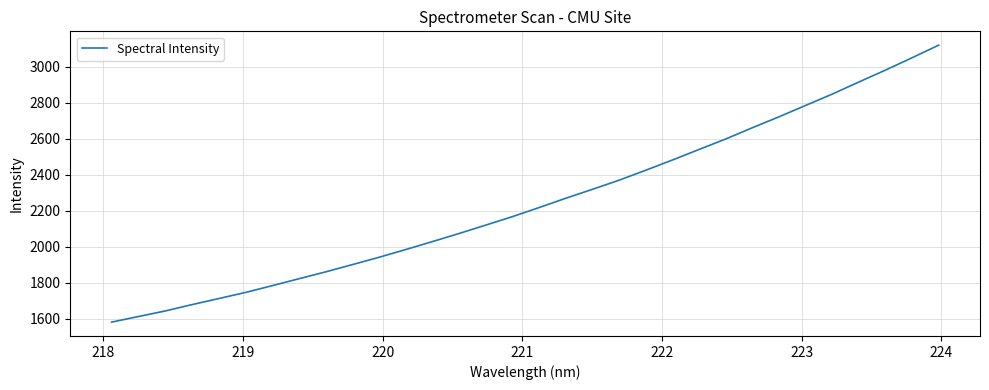

Count the number of categories in the chart.

32